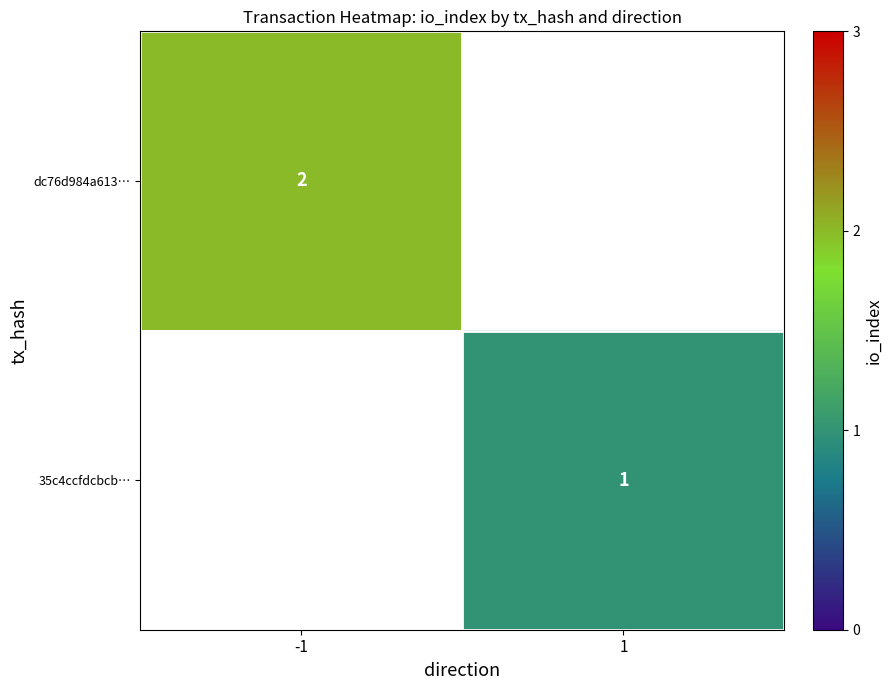

Is the value of 35c4ccfdcbcb… at 1 greater than the value of dc76d984a613… at -1?

No